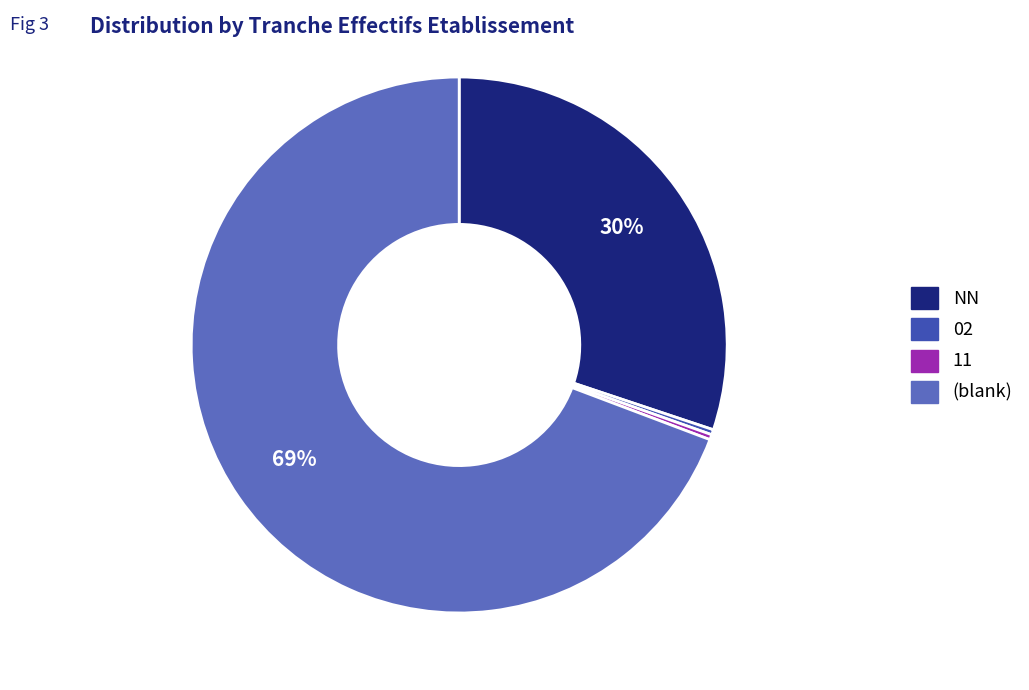

To the nearest percent, what is the average slice percentage?

25%